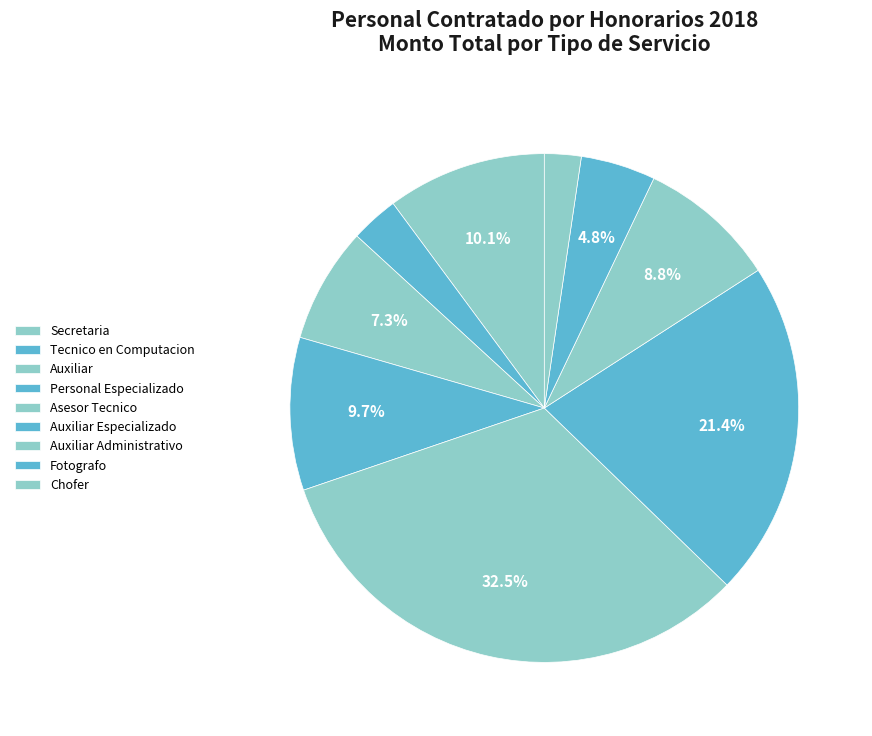

Count the number of slices in the pie.

9